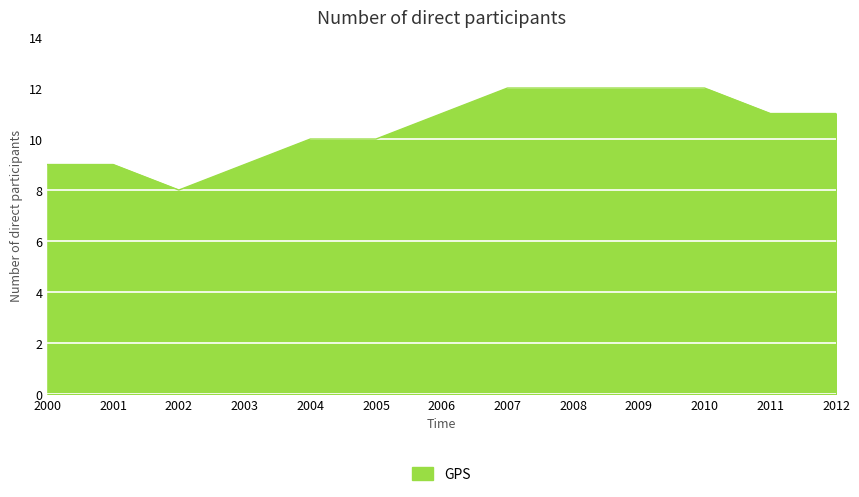

True or false: the data shows 15 at 2004.

False